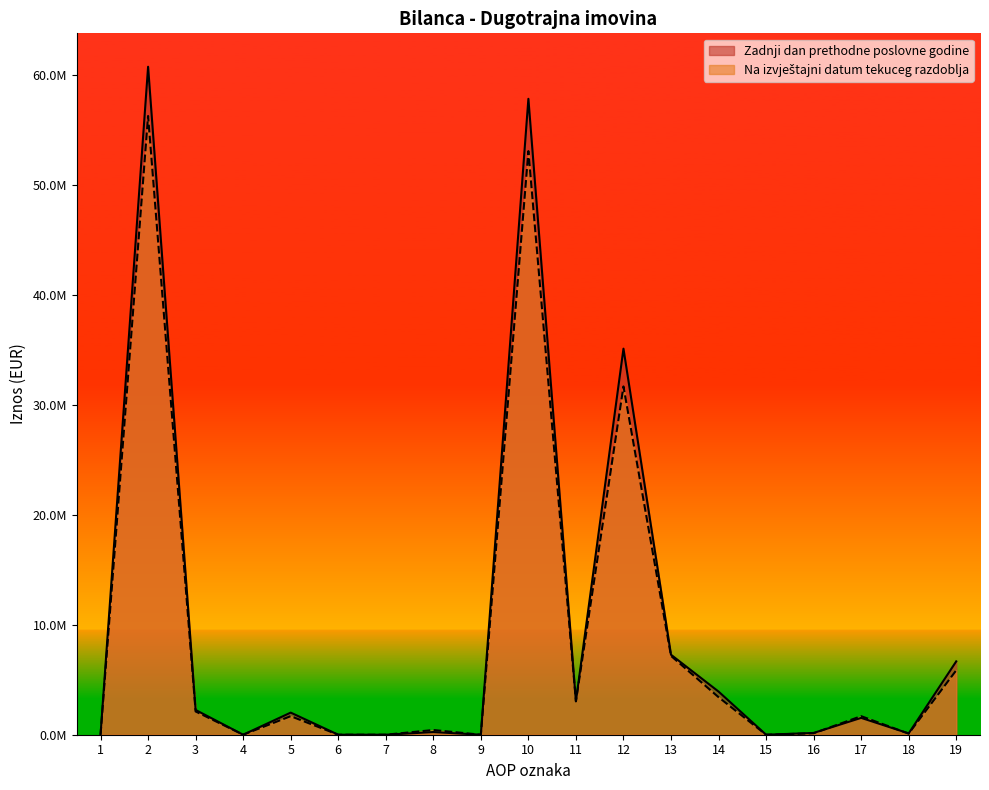

Reading left to right, transcribe all the data shown in this chart.

Zadnji dan prethodne poslovne godine: 1=0	2=60727316	3=2253279	4=0	5=2010020	6=0	7=0	8=243259	9=0	10=57811916	11=3041128	12=35096103	13=7270454	14=3923627	15=0	16=160462	17=1531305	18=120930	19=6667907
Na izvještajni datum tekuceg razdoblja: 1=0	2=56250893	3=2114529	4=0	5=1685945	6=0	7=0	8=428584	9=0	10=53056872	11=3041128	12=31661444	13=7166795	14=3413092	15=0	16=133101	17=1686945	18=98669	19=5855698